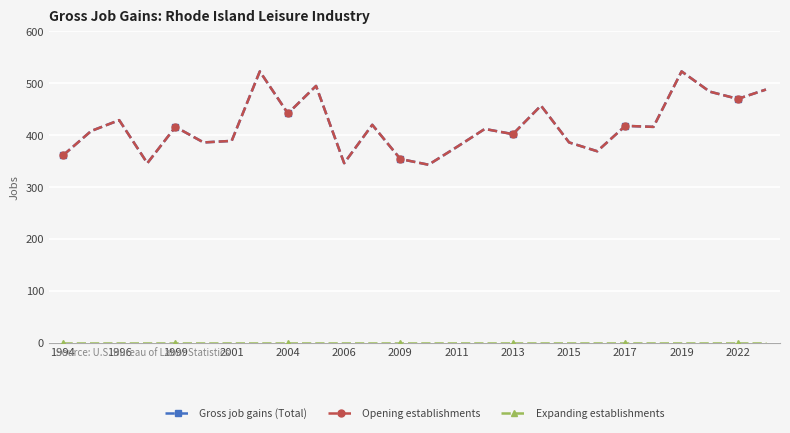

Where is Gross job gains (Total) nearest to the value 433?

1996